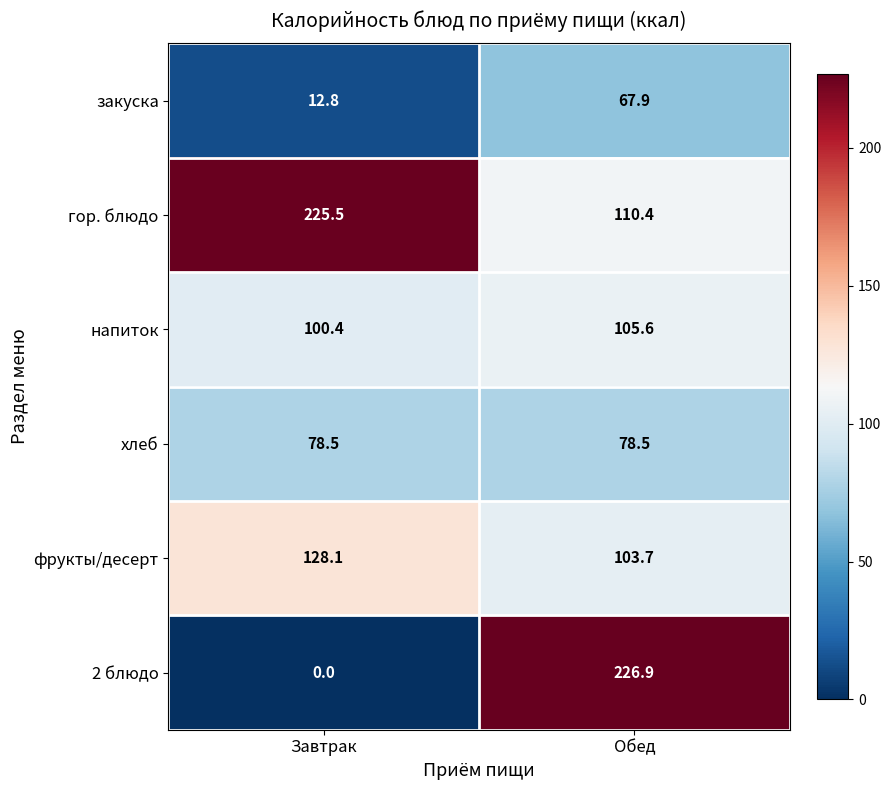

How many categories are shown in the chart?

2